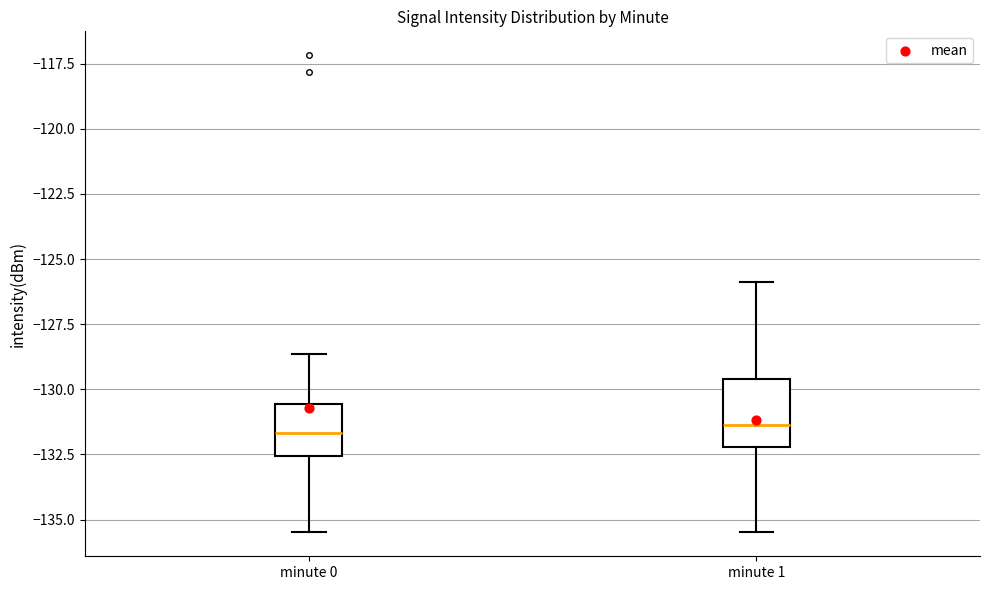

Reading left to right, read every box against the y-axis: the position of its median line, the range the box covers, and the ends of its whiskers. The values are not printed on the chart, so give them approximately, as read against the axis.

minute 0: median -131.5, box -132.5 to -130.5, whiskers -135.5 to -128.5
minute 1: median -131.5, box -132.0 to -129.5, whiskers -135.5 to -126.0